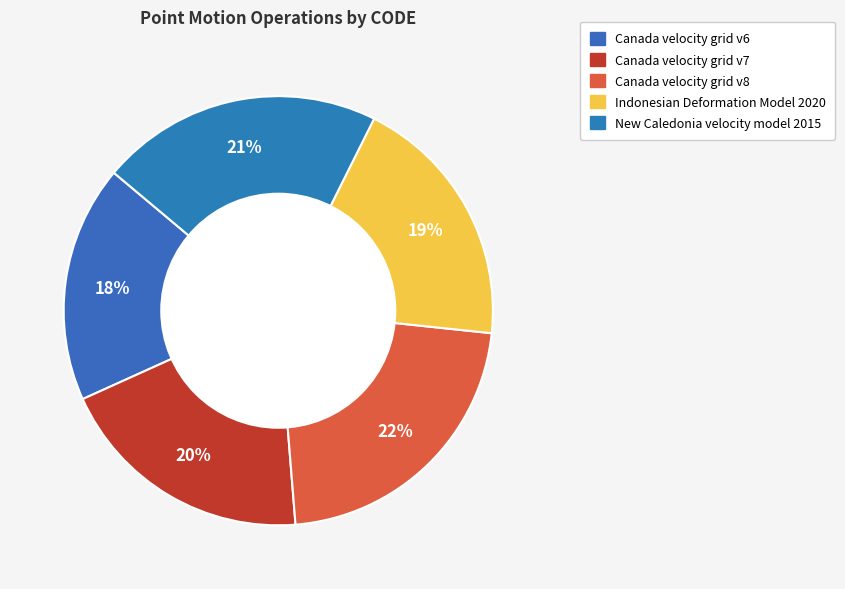

Does any single category account for the majority?

No